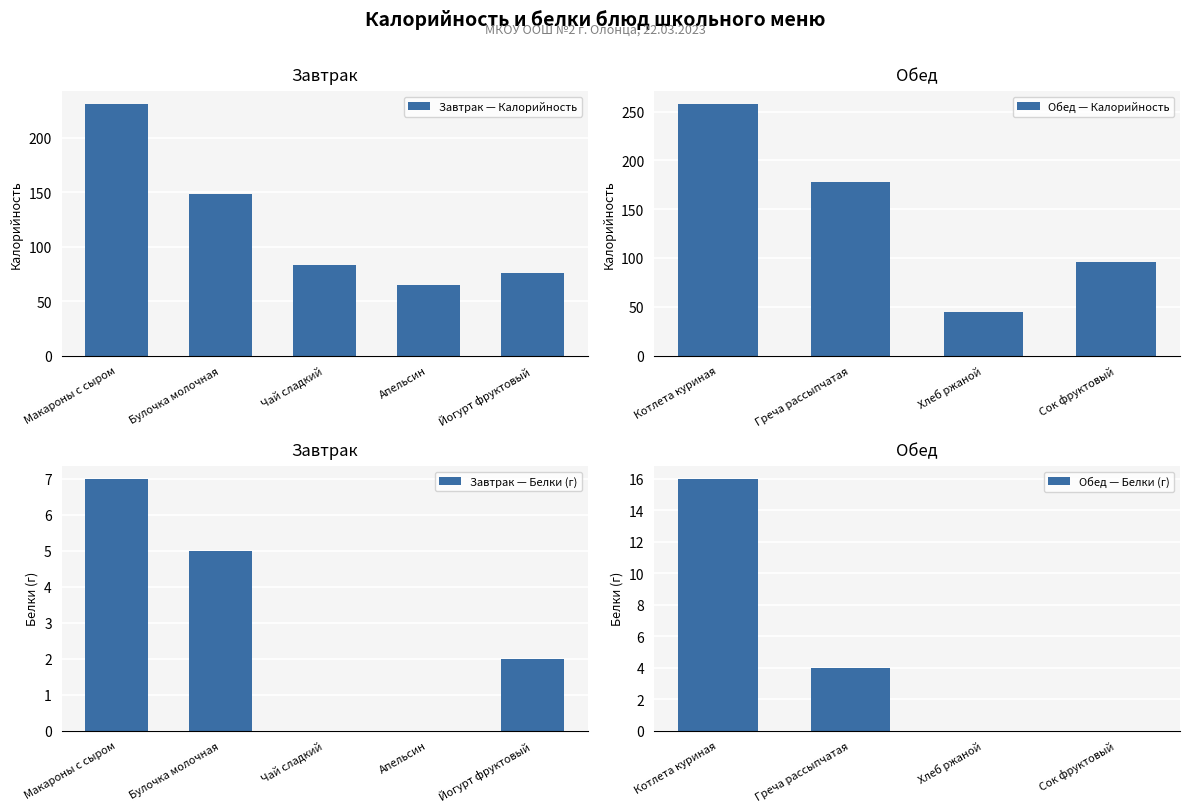

What are all the series names shown in the legend?

Калорийность, Белки